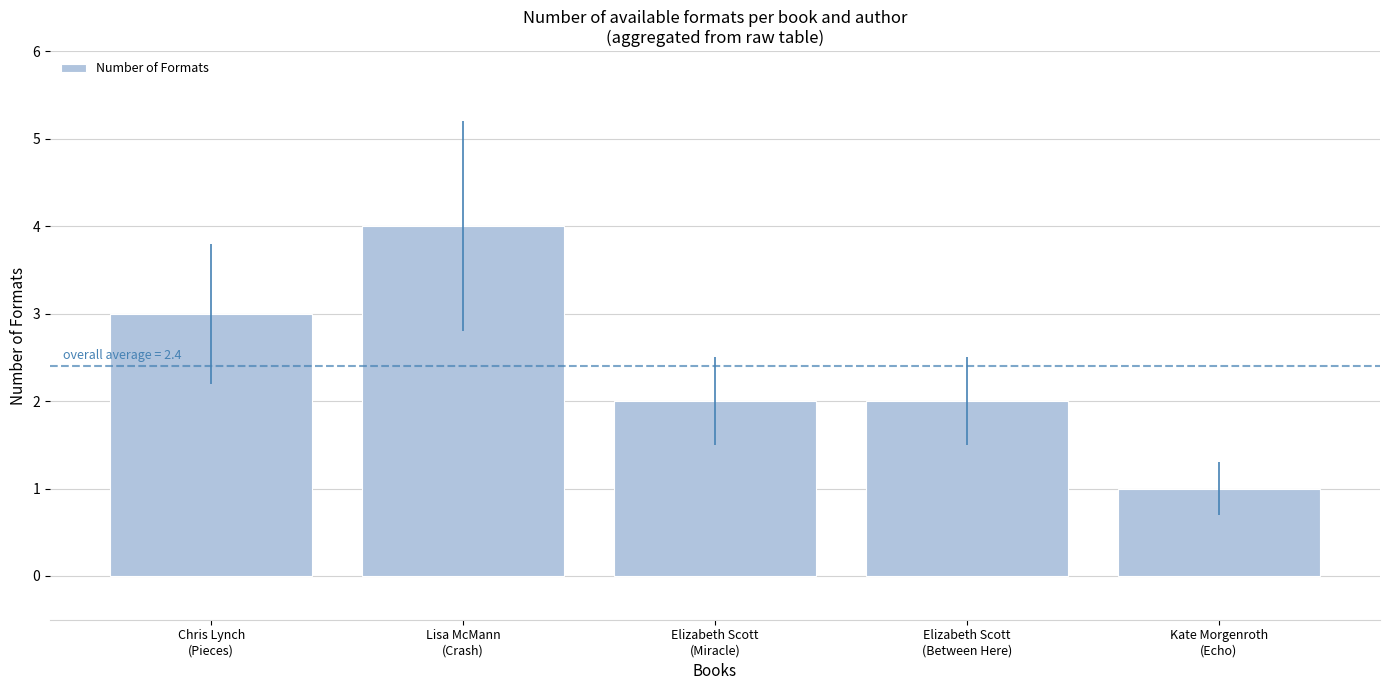

What is the value of the 5th bar from the left?

1